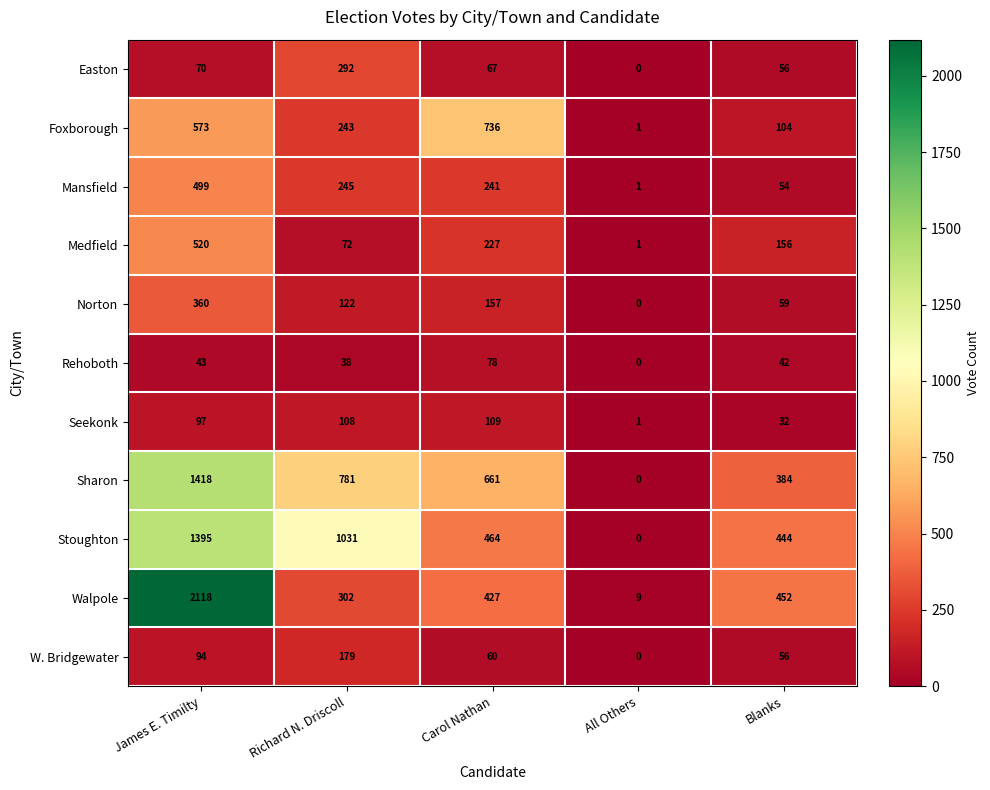

Between James E. Timilty and Richard N. Driscoll, which series saw the biggest shift?

Walpole